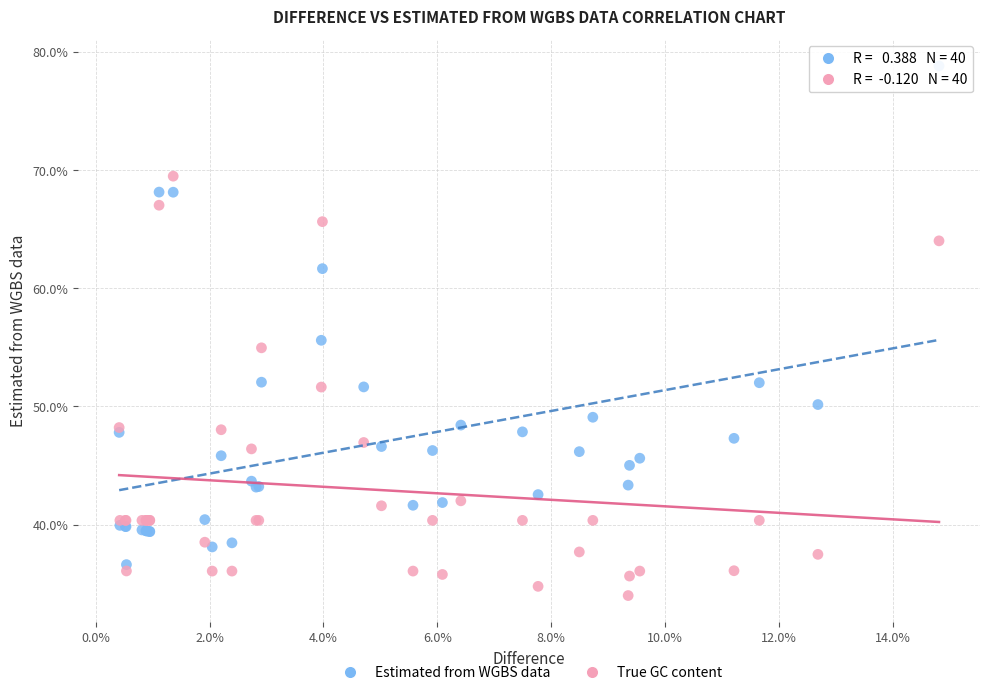

Which series has the widest spread of Y values?

Estimated from WGBS data